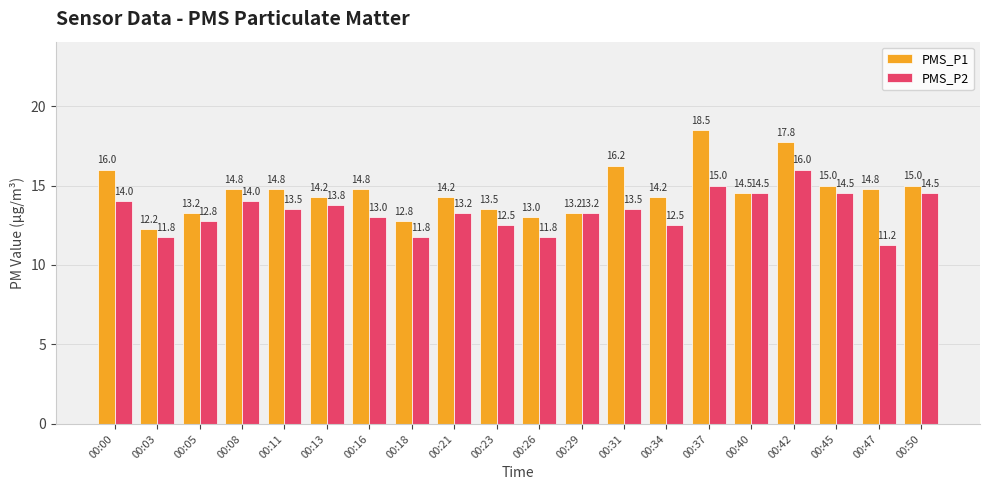

What is the highest value of the PMS_P1 series?

18.5